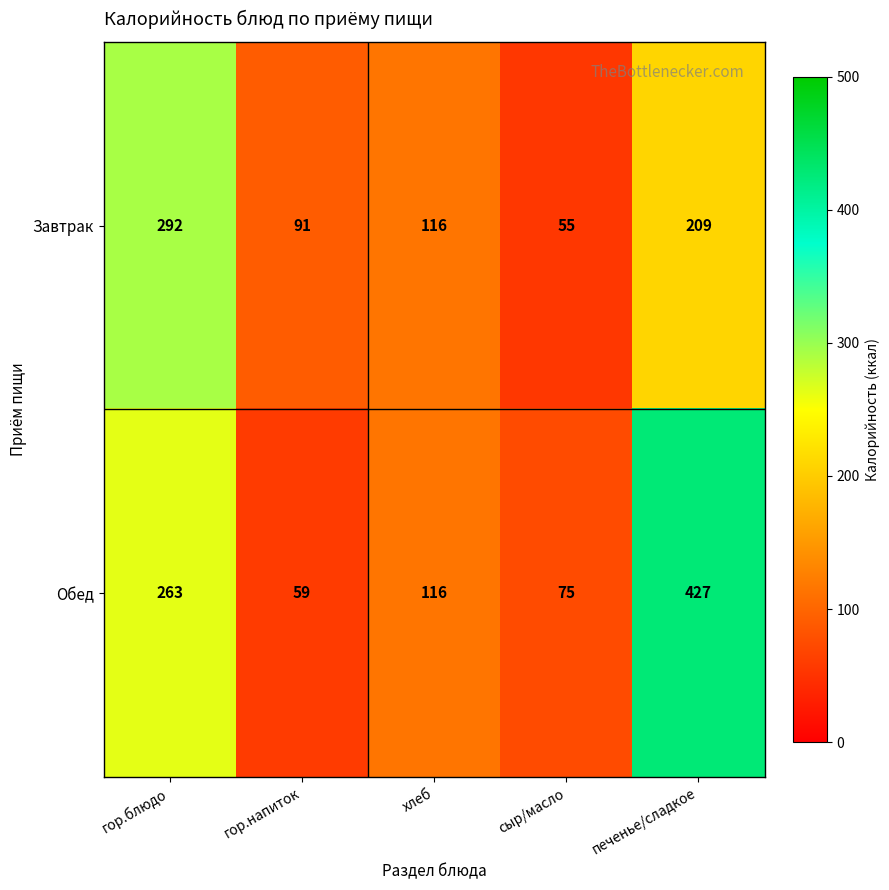

At гор.блюдо, list the series in order from largest to smallest.

Завтрак, Обед